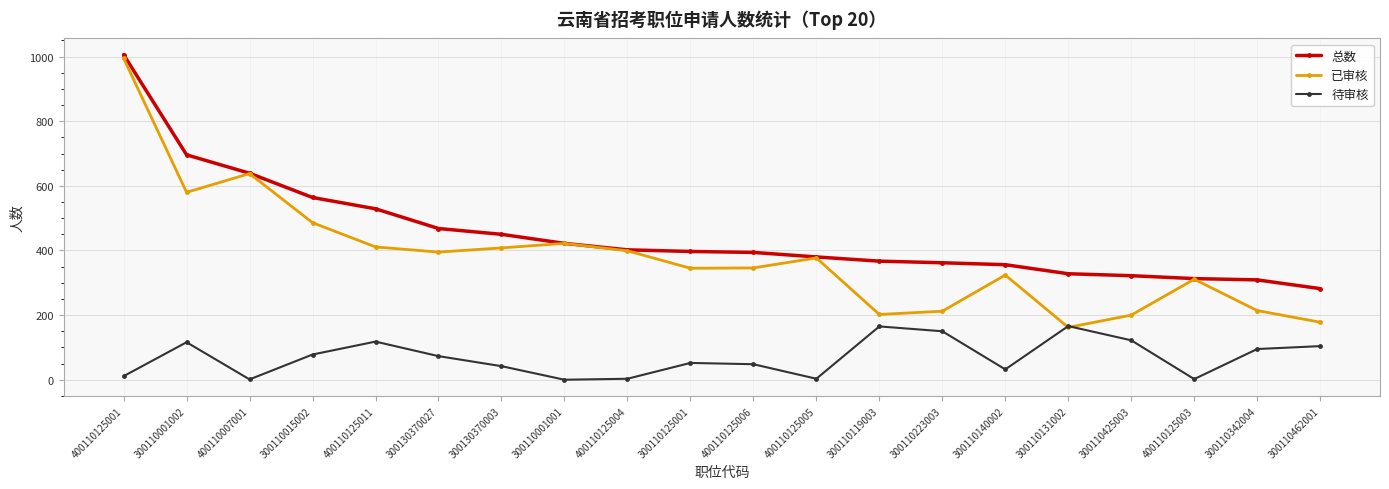

What is the approximate value of 待审核 at 300130370027?

73